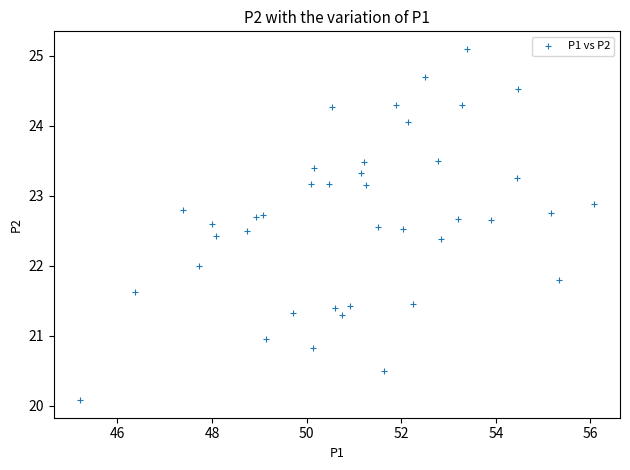

What is the range of Y values (max minus min)?

5.0